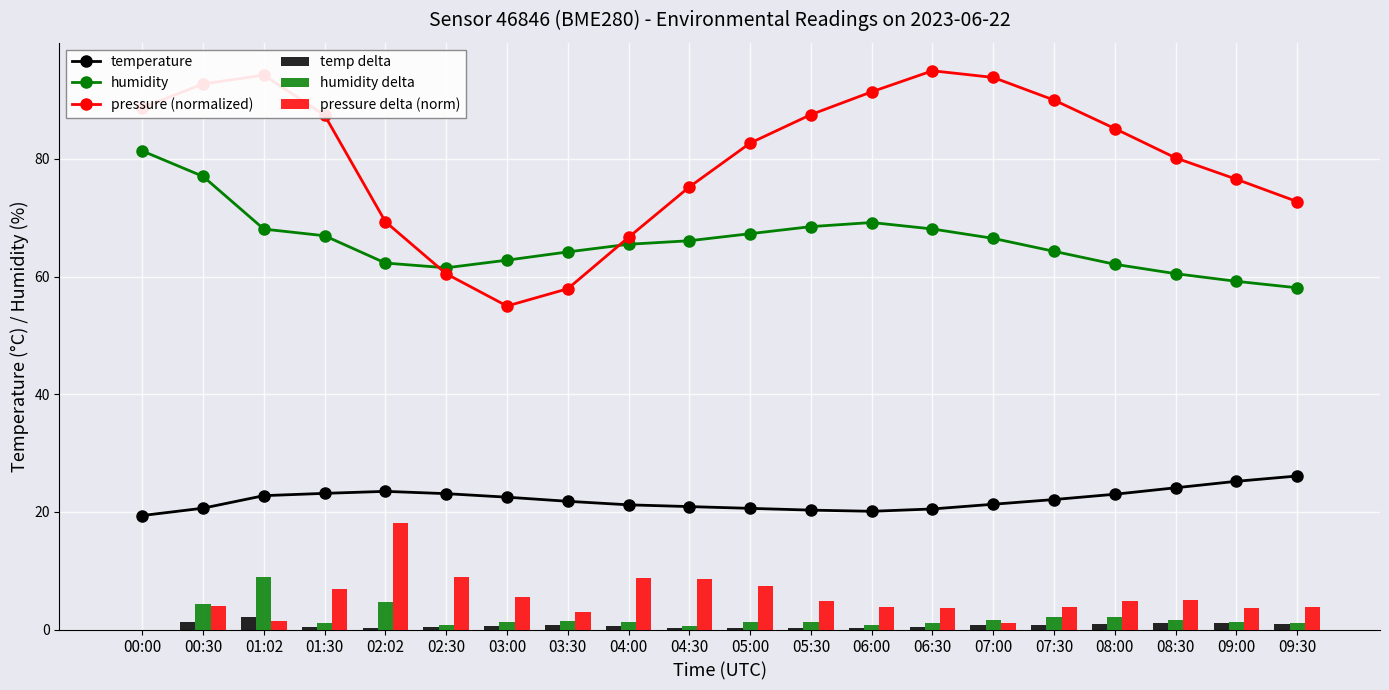

True or false: pressure (normalized) has a value of 18.6 at 08:00.

False